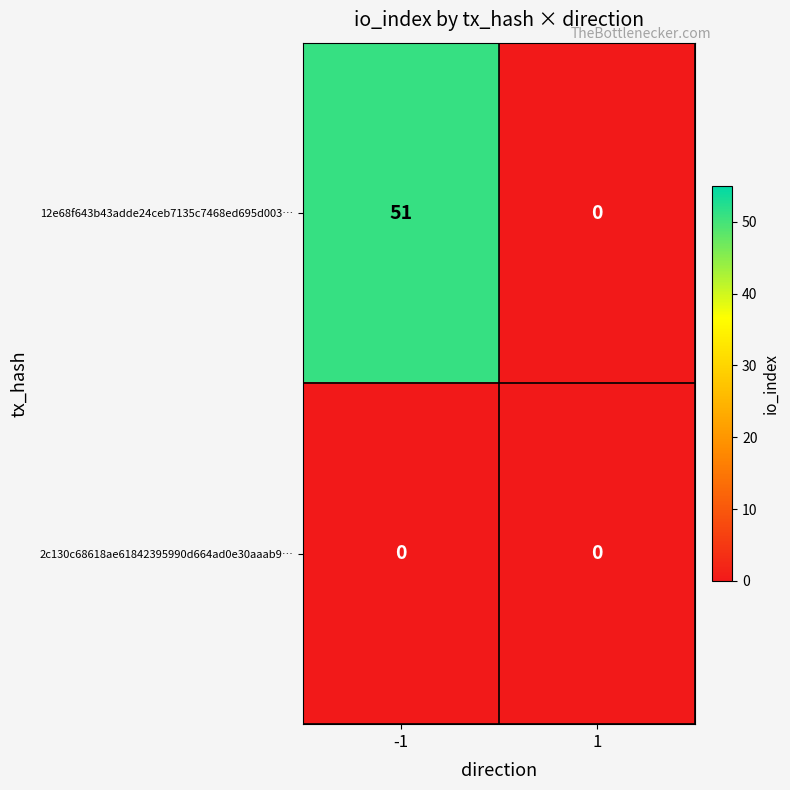

Reading left to right, transcribe all the data shown in this chart.

12e68f643b43adde24ceb7135c7468ed695d003…: 51	0
2c130c68618ae61842395990d664ad0e30aaab9…: 0	0